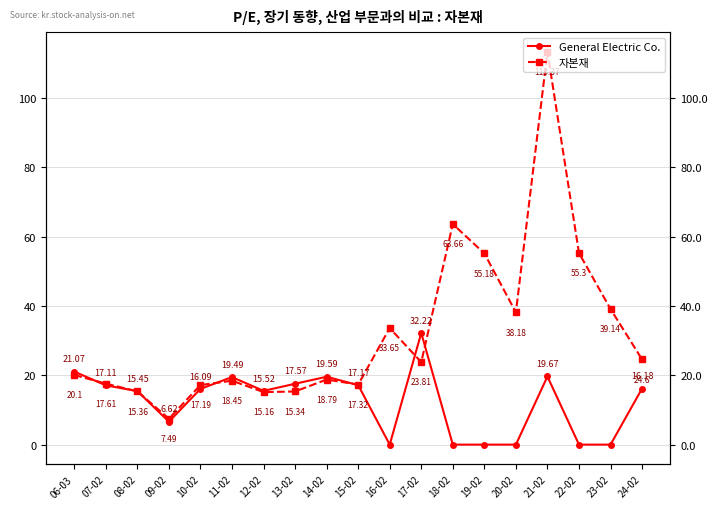

At which category does the chart reach its minimum across all series?

16-02